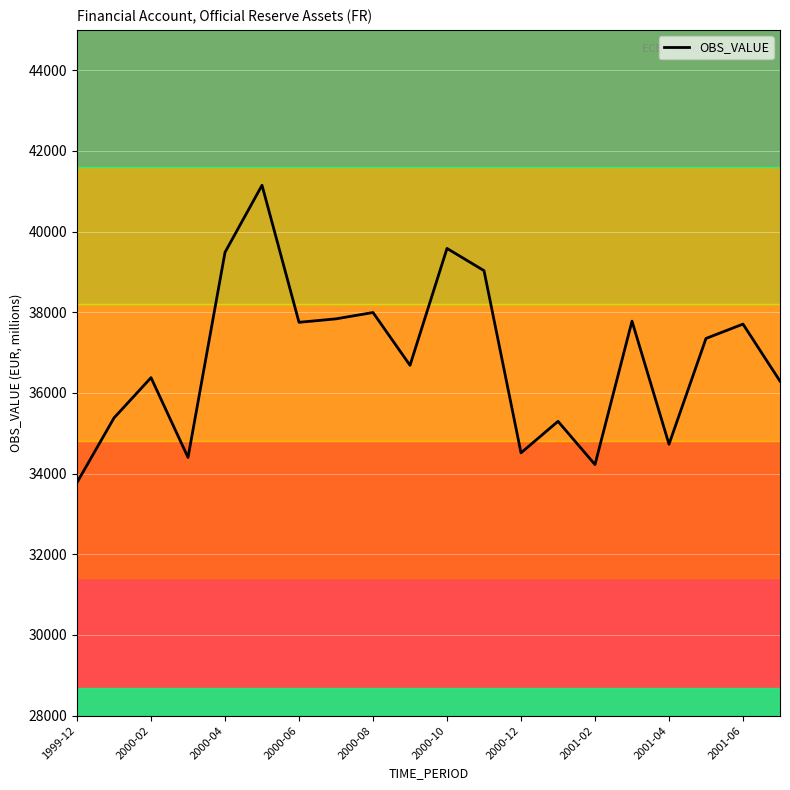

Which category has the lowest value in the OBS_VALUE series?

1999-12